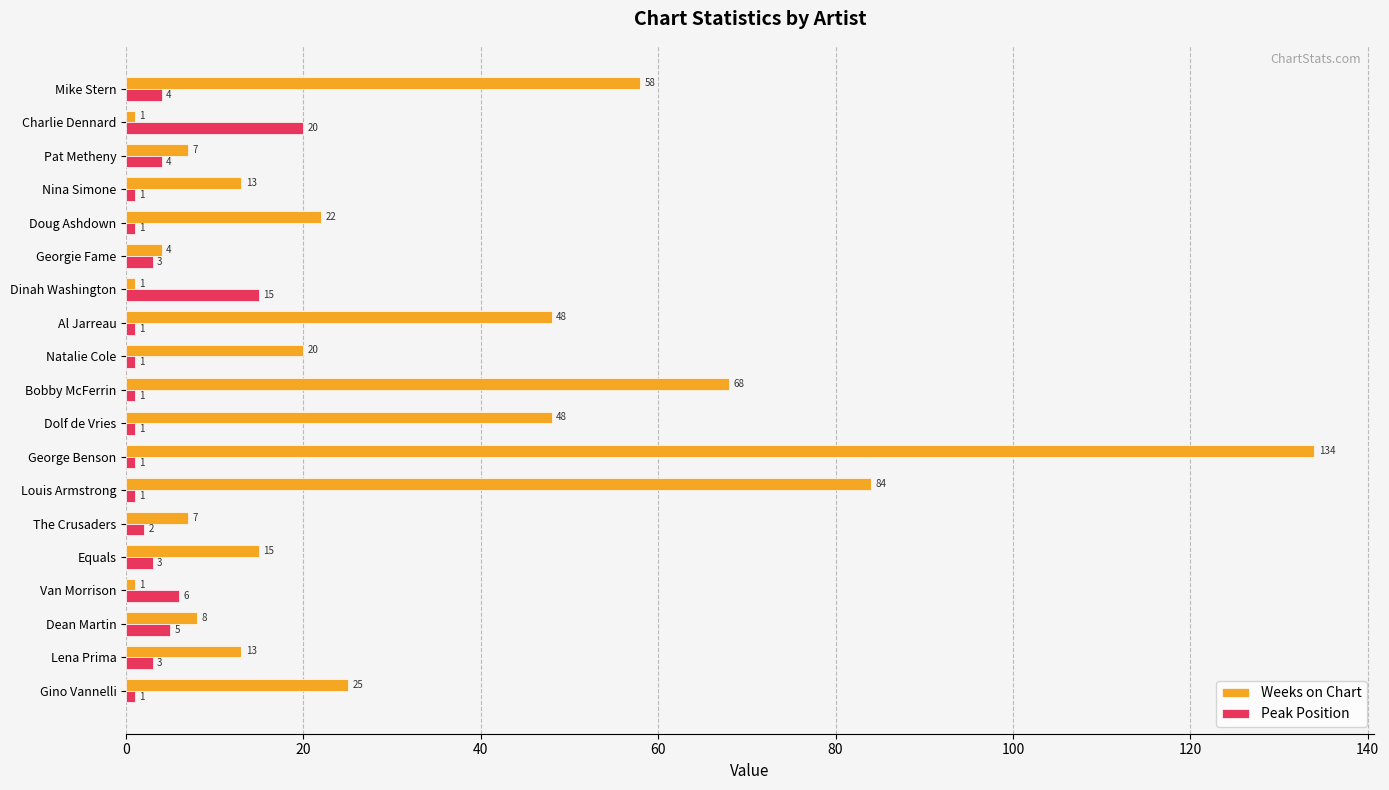

Which series has the largest range (max minus min)?

Weeks on Chart